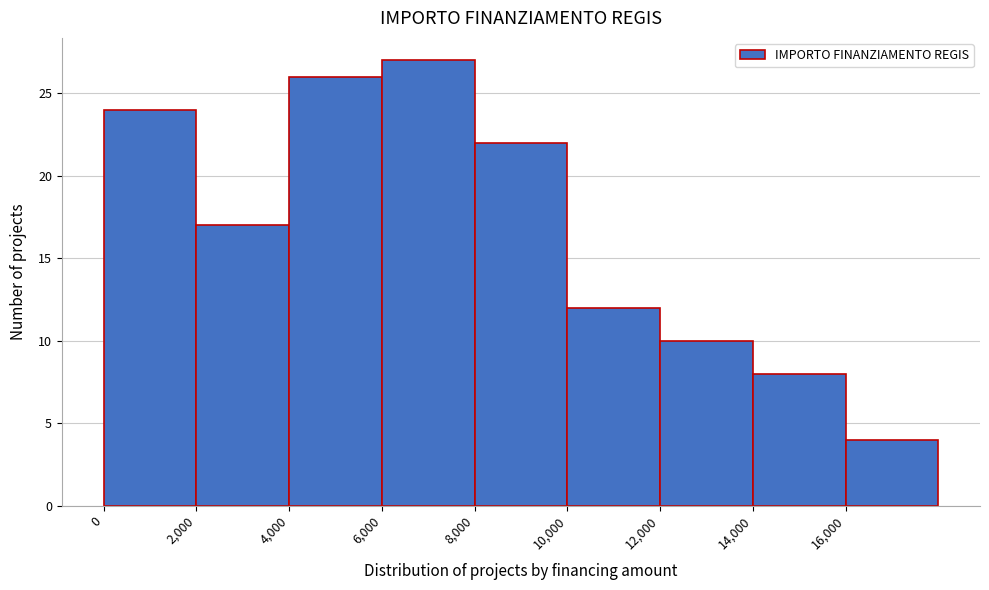

How tall is the bar that spans 0 to 2000 on the x-axis? The values are not printed on the chart, so give them approximately, as read against the axis.

24